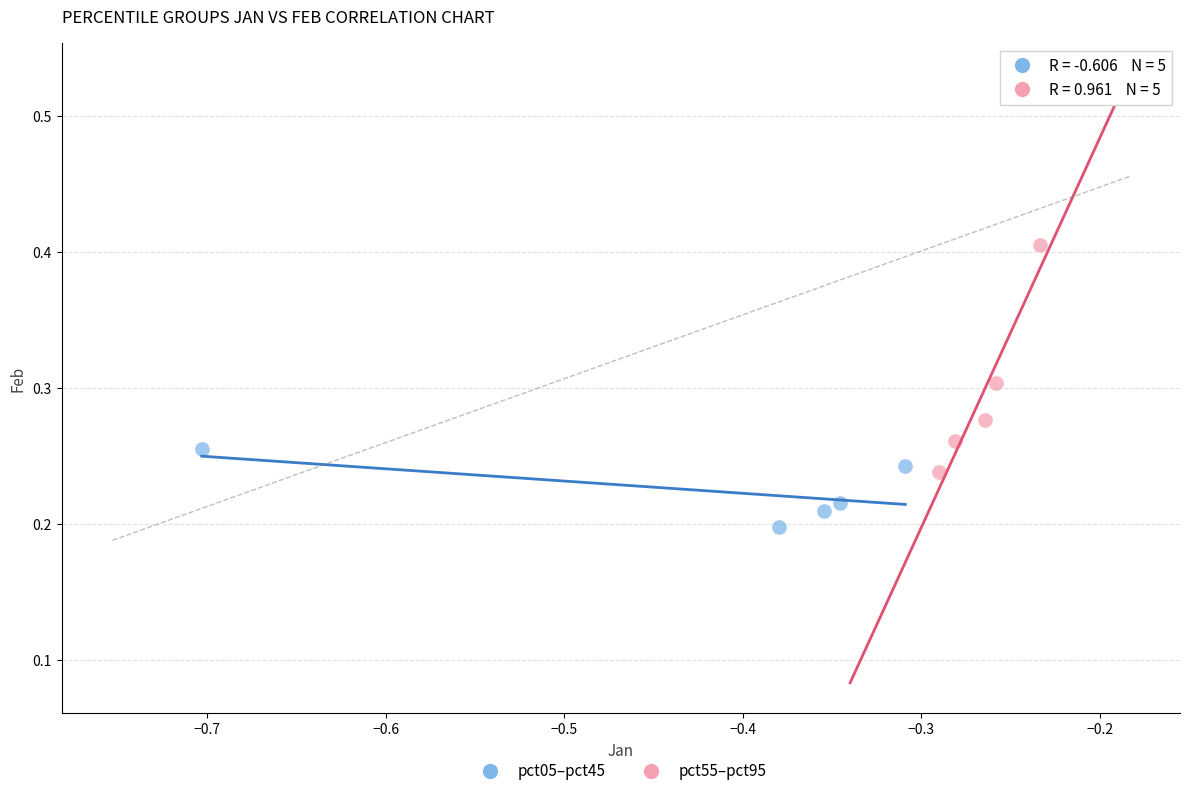

Which series has the largest Y range (max minus min)?

pct55–pct95